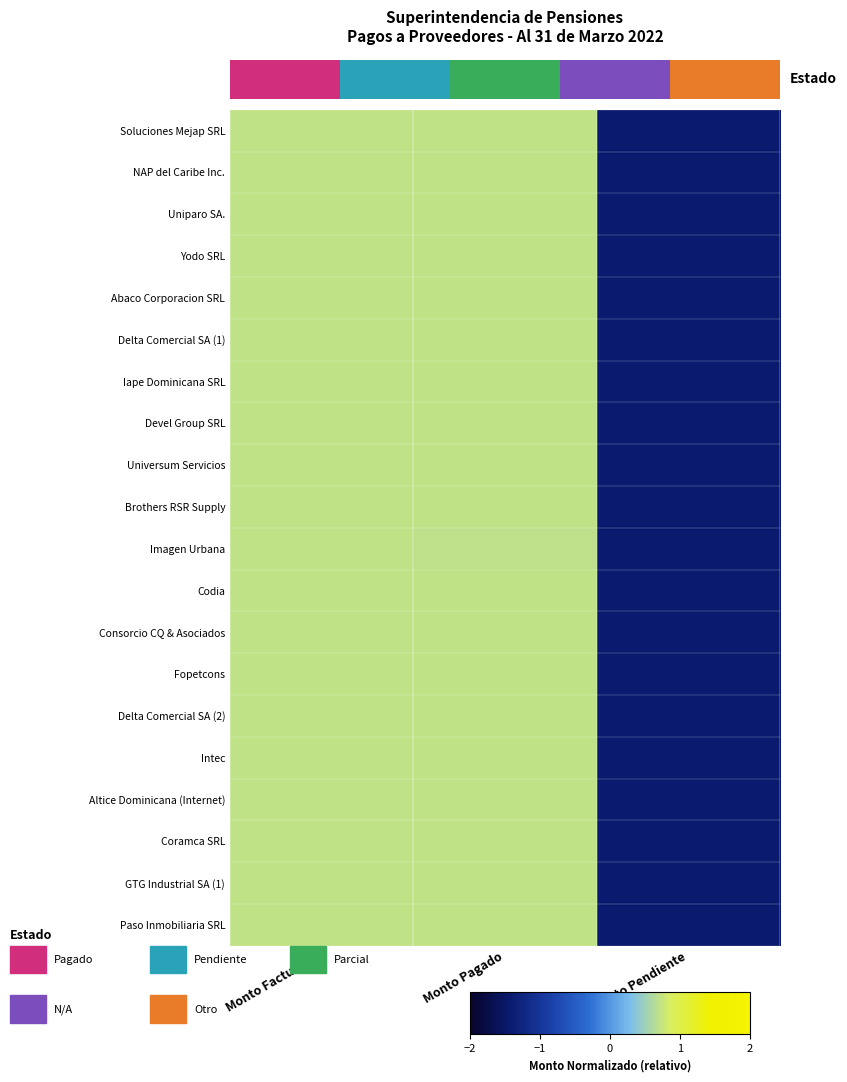

Which category has the highest value in the Abaco Corporacion SRL series?

Monto Facturado